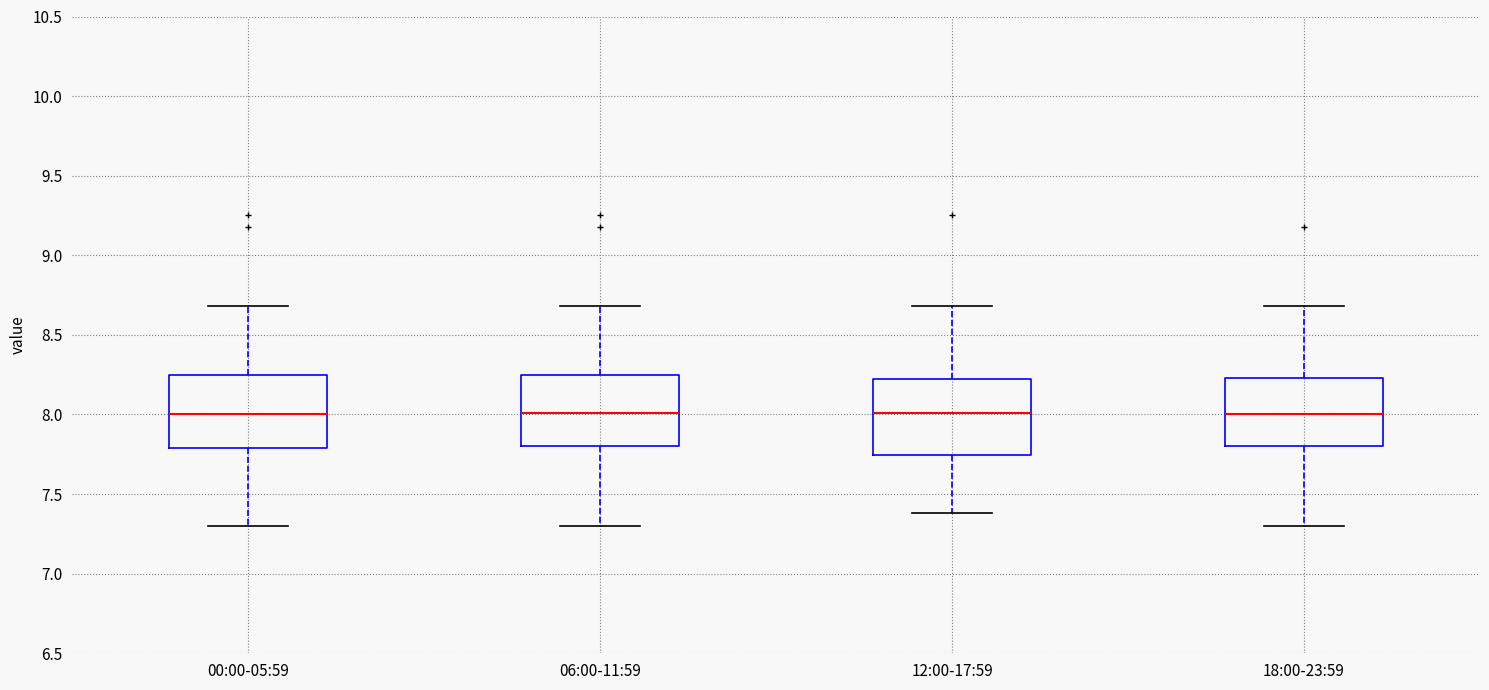

Reading left to right, read every box against the y-axis: the position of its median line, the range the box covers, and the ends of its whiskers. The values are not printed on the chart, so give them approximately, as read against the axis.

00:00-05:59: median 8.00, box 7.80 to 8.25, whiskers 7.30 to 8.70
06:00-11:59: median 8.00, box 7.80 to 8.25, whiskers 7.30 to 8.70
12:00-17:59: median 8.00, box 7.75 to 8.20, whiskers 7.40 to 8.70
18:00-23:59: median 8.00, box 7.80 to 8.25, whiskers 7.30 to 8.70